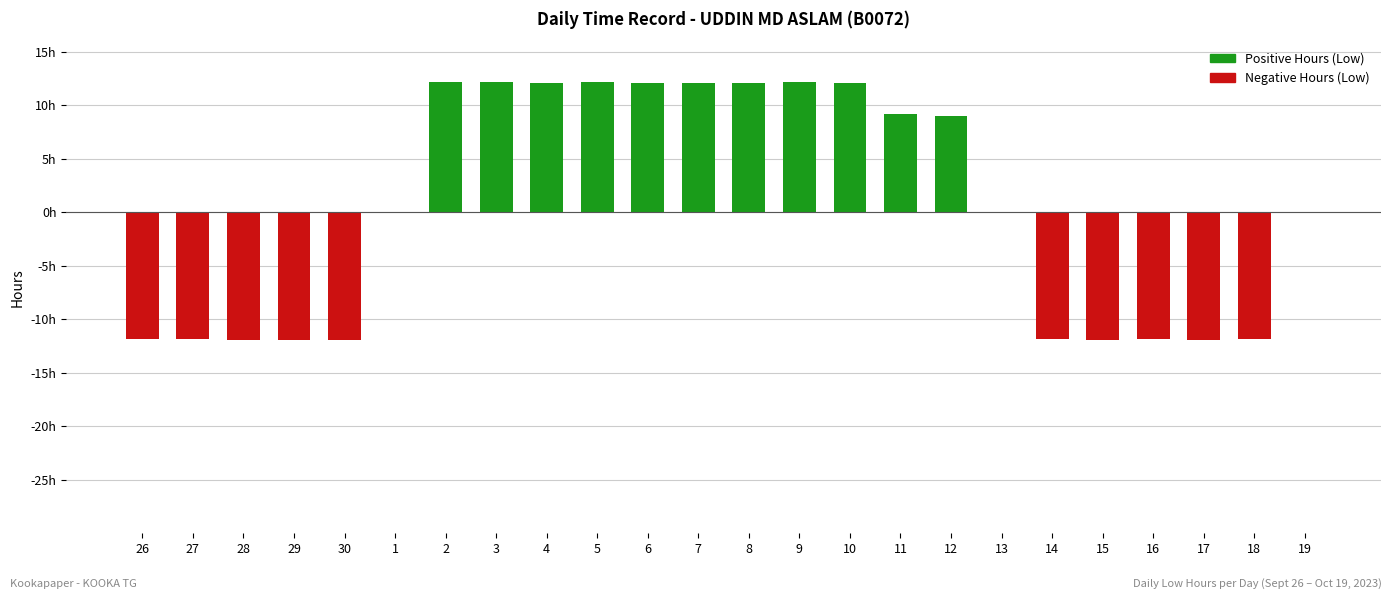

The chart shows a value of 12.1 at 6. True or false?

True